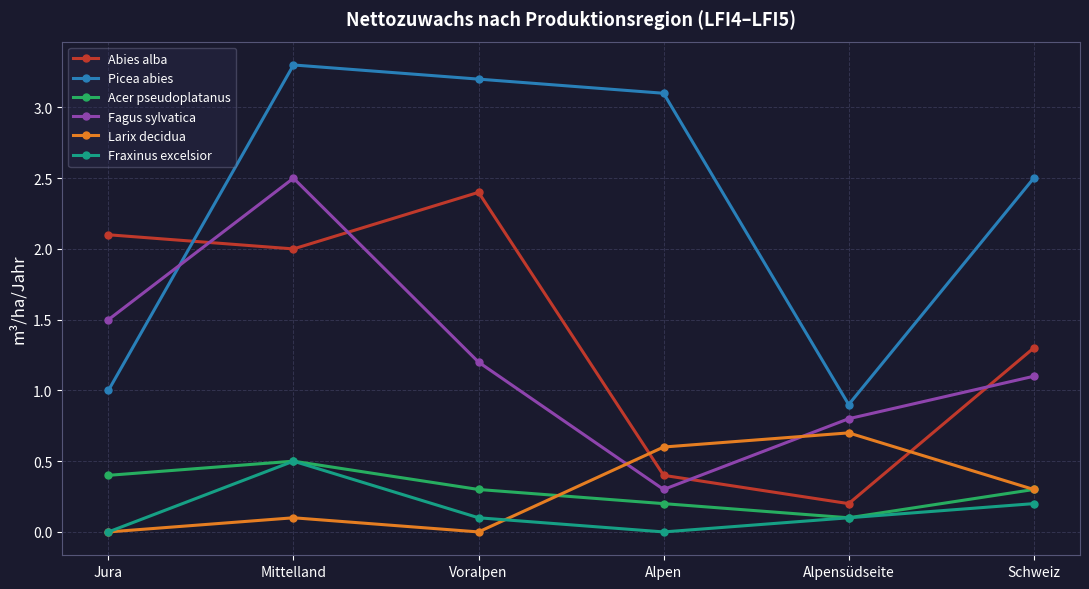

At how many categories does at least one series exceed 1?

5